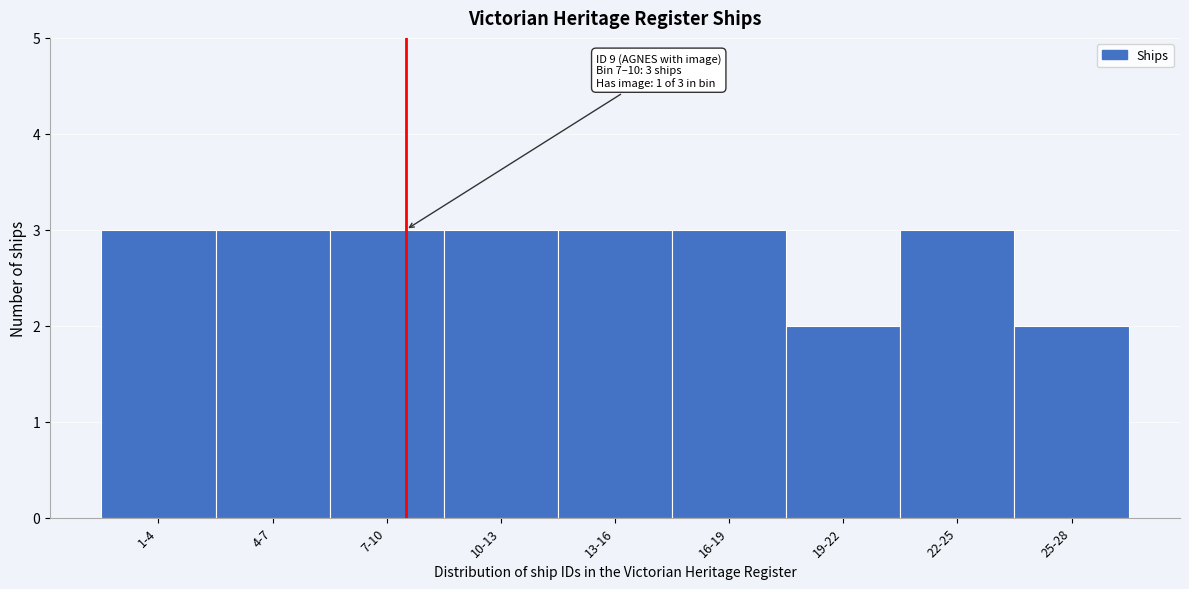

Reading left to right, what are all the values shown in this chart?

3	3	3	3	3	3	2	3	2